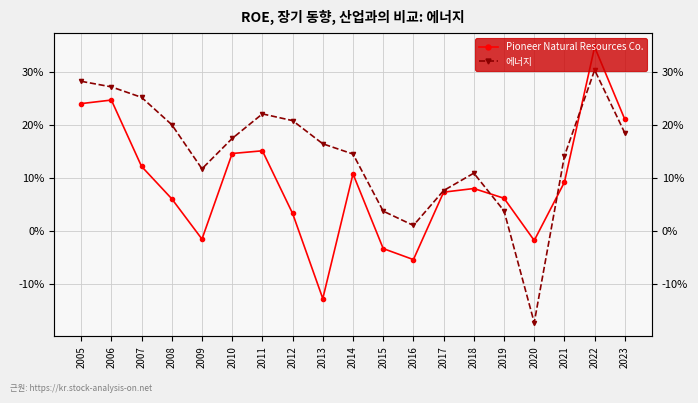

What is the difference between the second highest and second lowest values in the 에너지 series?

0.3